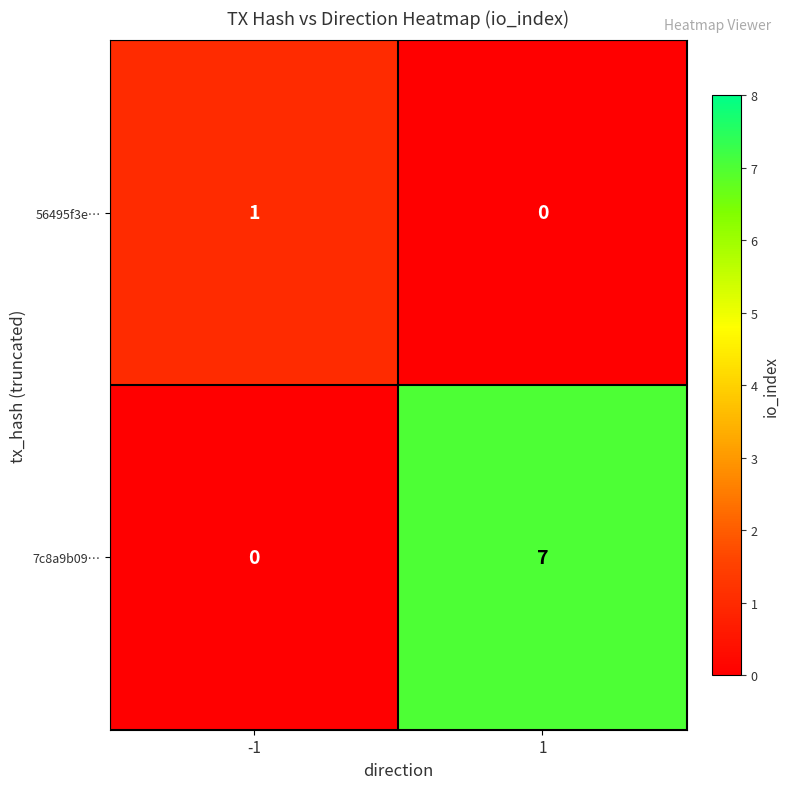

What is the greatest value displayed?

7